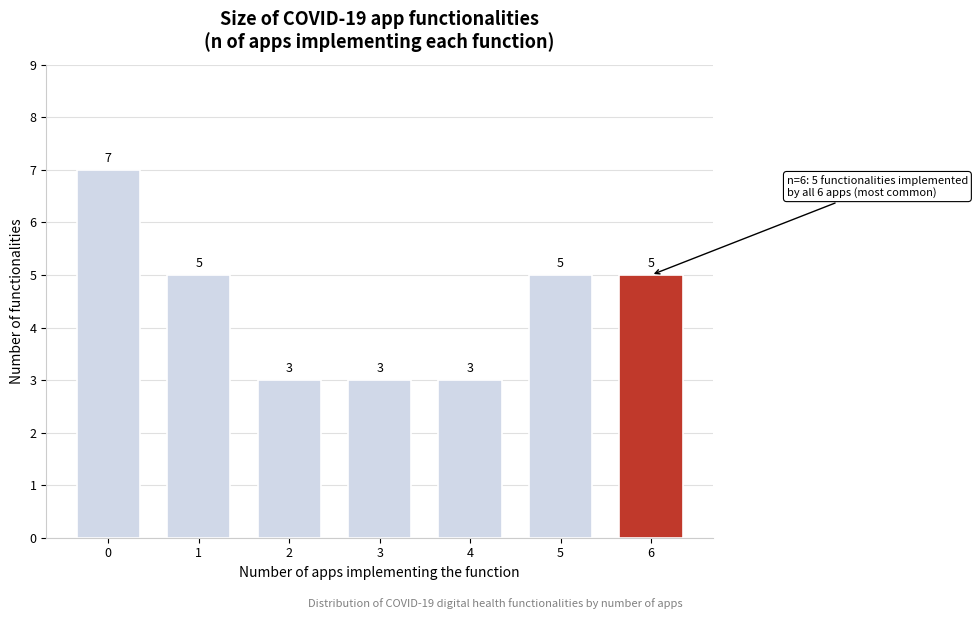

Reading left to right, extract all data points from this chart.

0=7	1=5	2=3	3=3	4=3	5=5	6=5